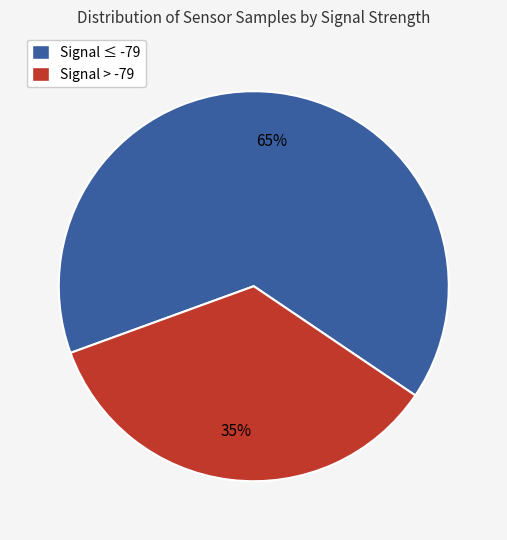

Is there any slice that represents more than half of the pie?

Yes